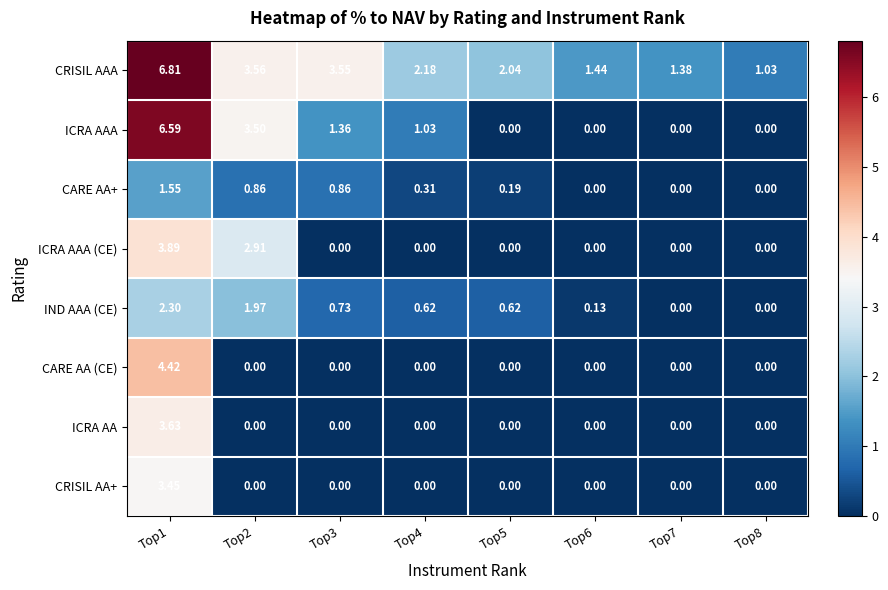

Which series has the widest spread of values?

ICRA AAA